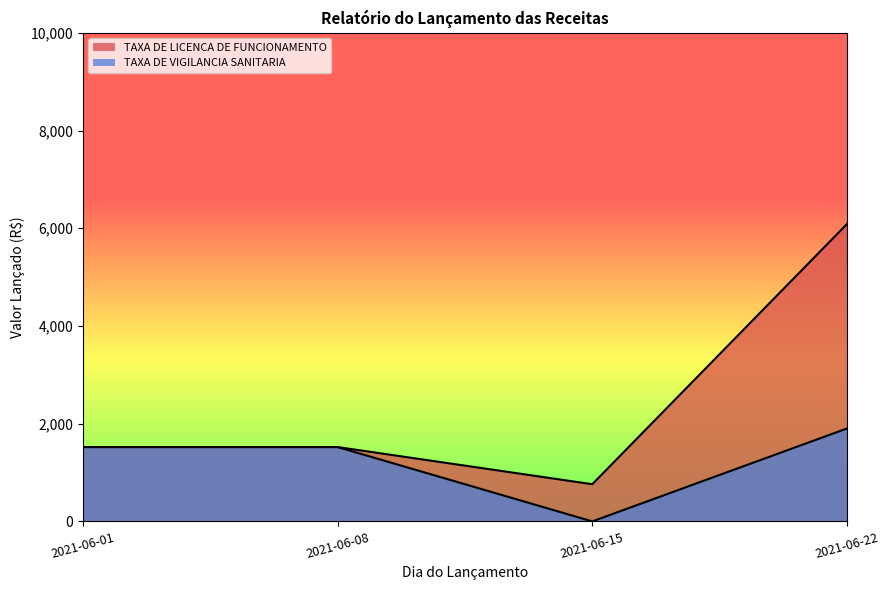

Does the chart display data point markers on the line(s)?

No